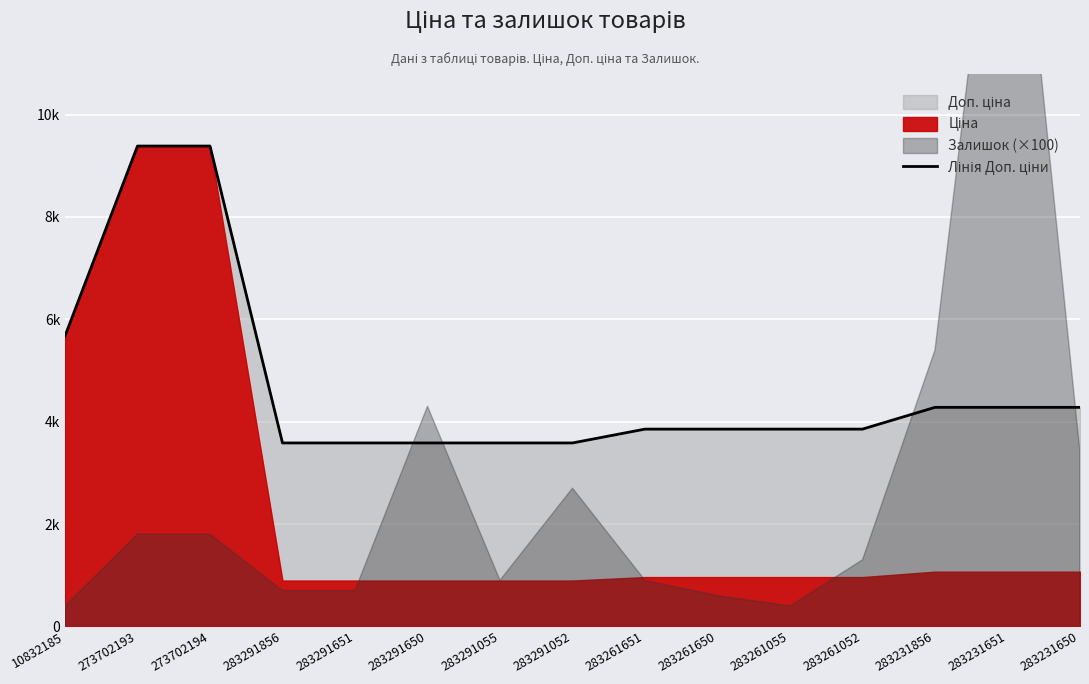

Between 283291052 and 283261651, which is larger?

283261651